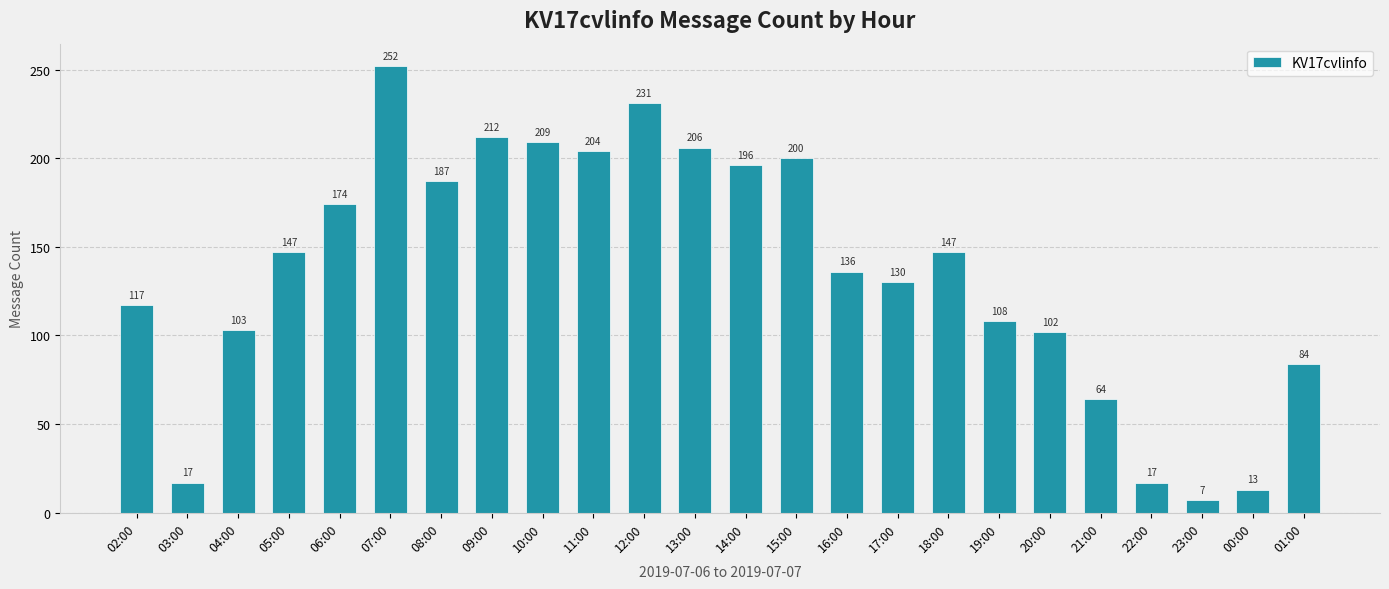

What is the average value?

136